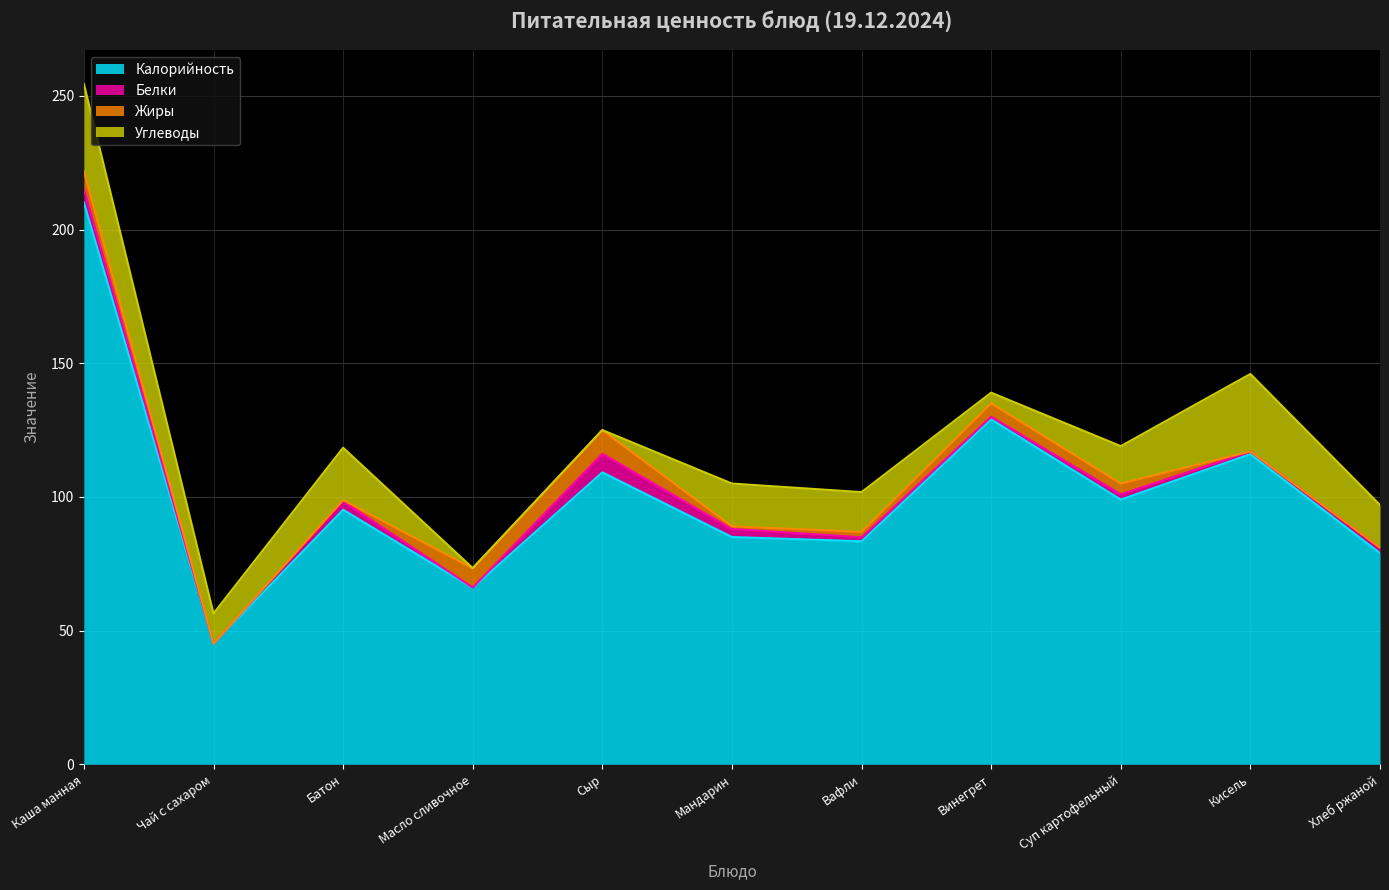

Does the chart display data point markers on the line(s)?

No